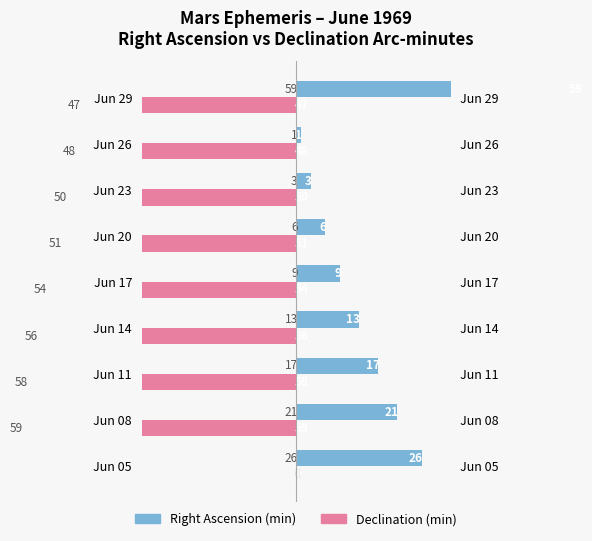

What is the difference between the maximum and minimum values in the Right Ascension (min) series?

58